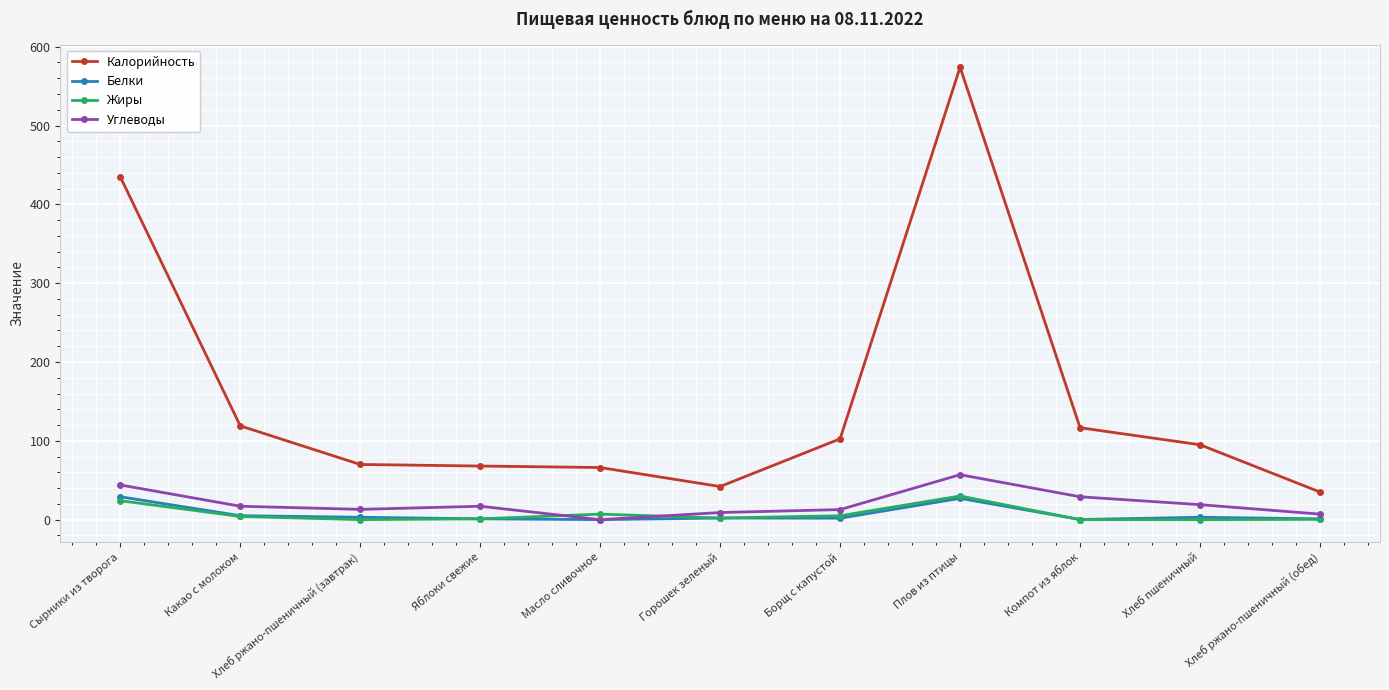

The value of Жиры at Какао с молоком is 4.0. True or false?

True